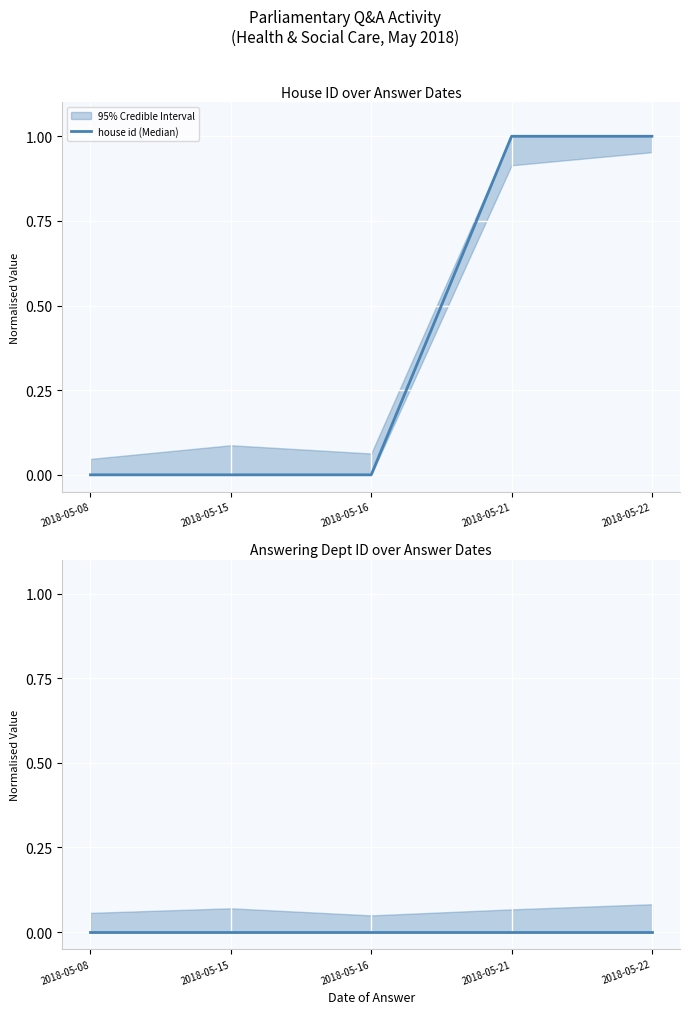

At which label does house id (Median) reach its peak?

2018-05-21